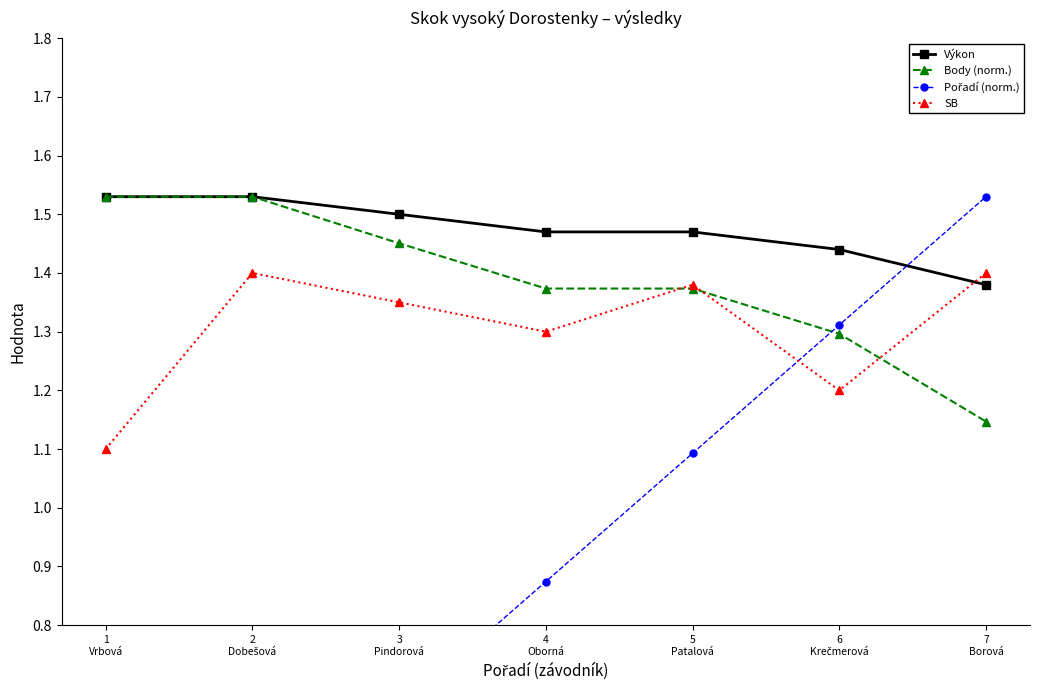

Is this an area chart (filled region under the line)?

No